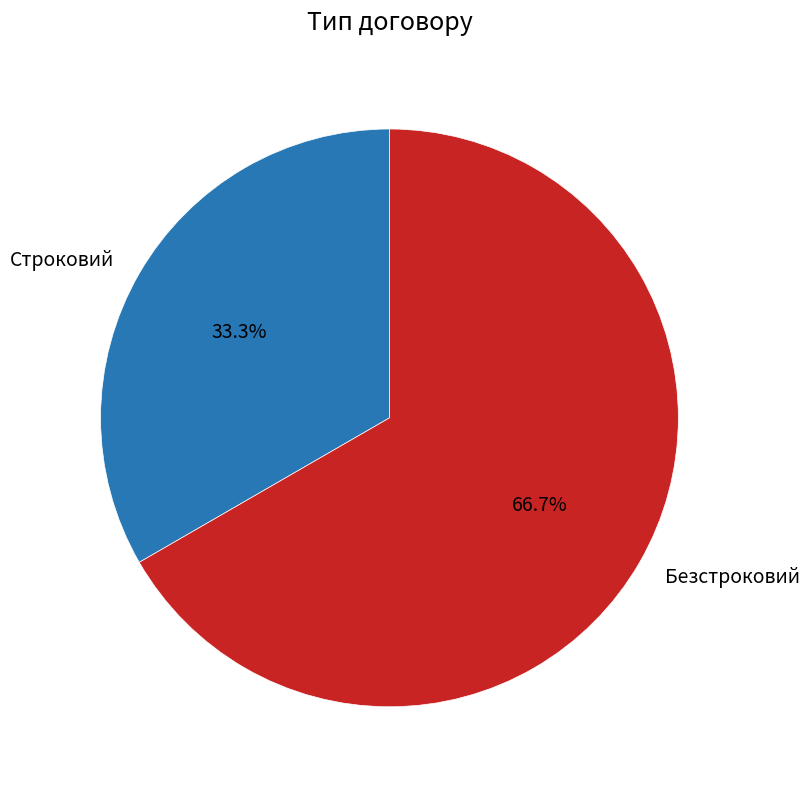

Is there any slice that represents more than half of the pie?

Yes